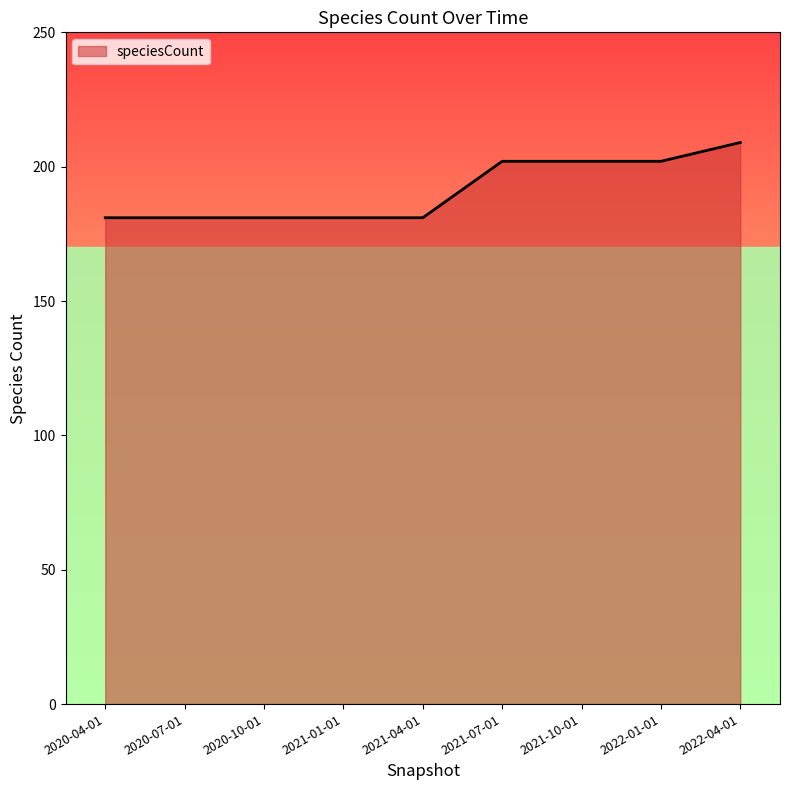

The value at 2022-01-01 is 285. True or false?

False